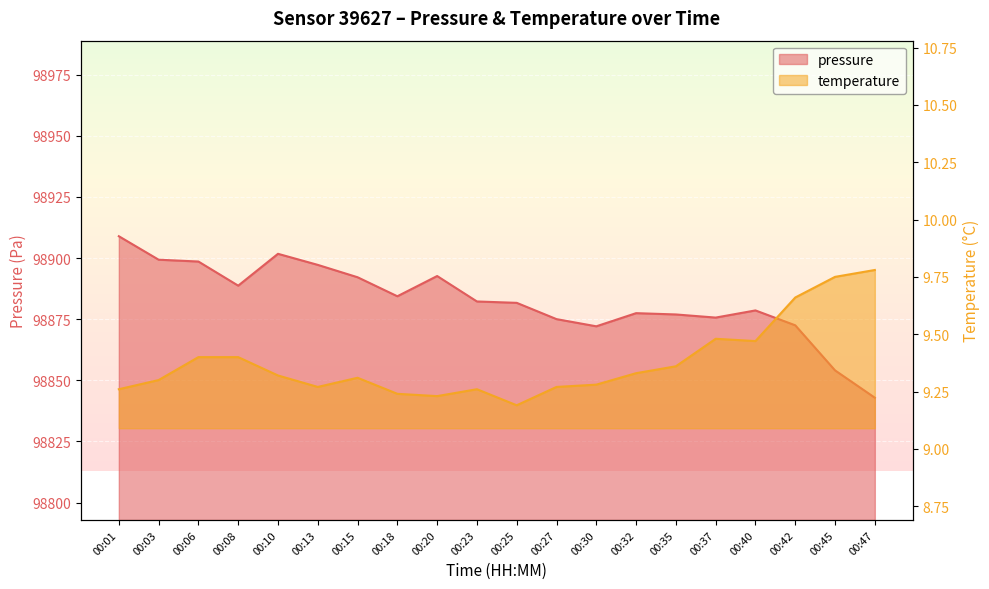

Which series has the largest total across all categories?

pressure